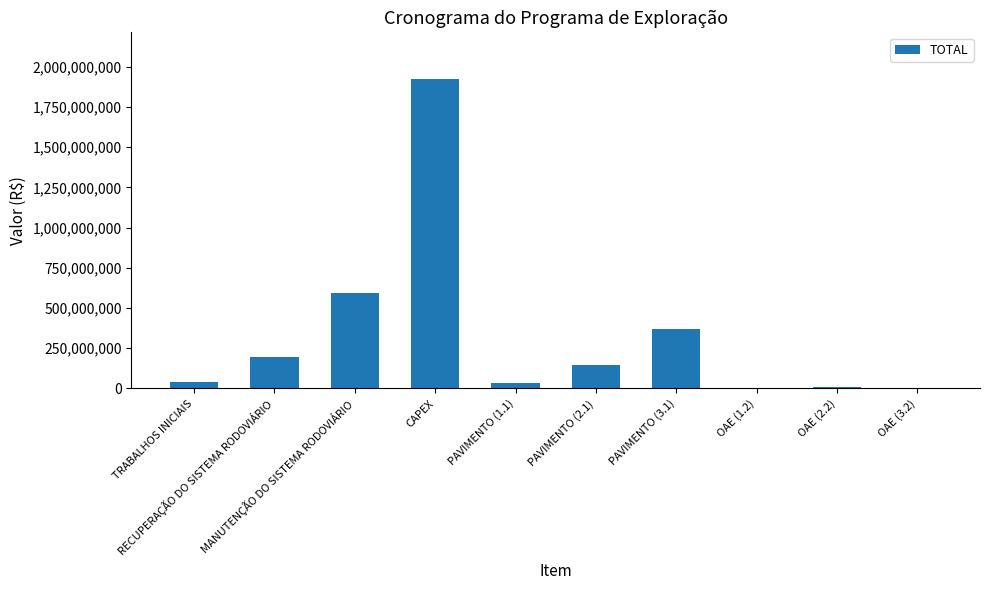

The chart shows a value of 55606707.7 at PAVIMENTO (2.1). True or false?

False